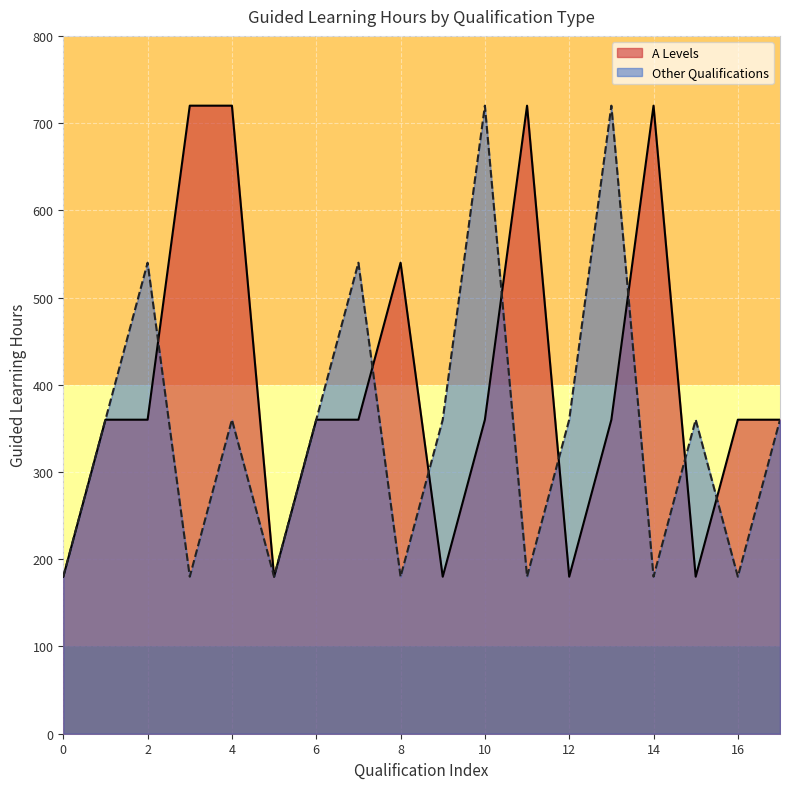

The value of Other Qualifications at 8 is 180. True or false?

True